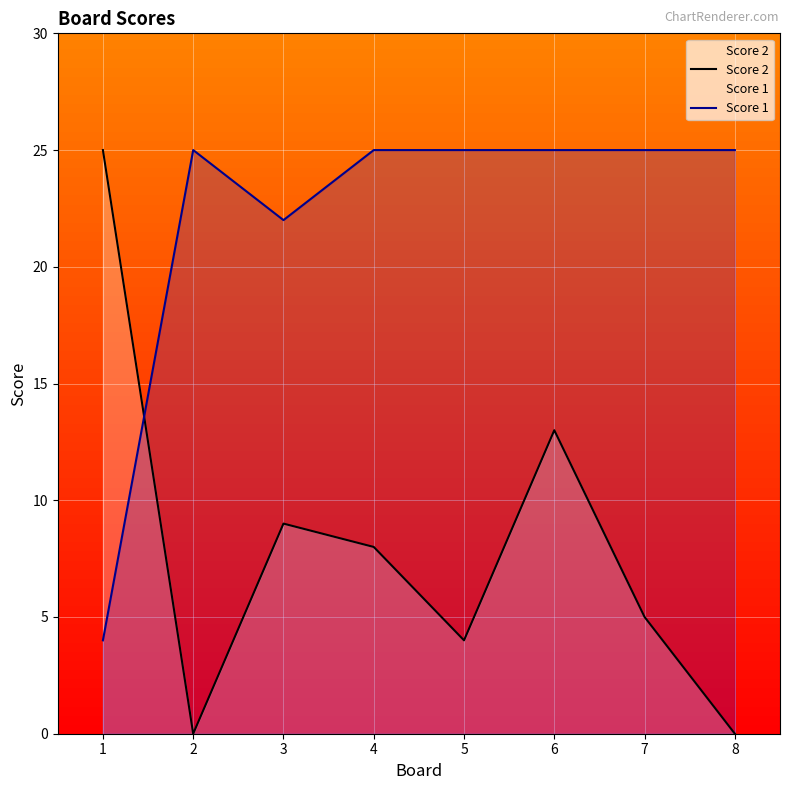

Where does the Score 2 series first go above 8?

1